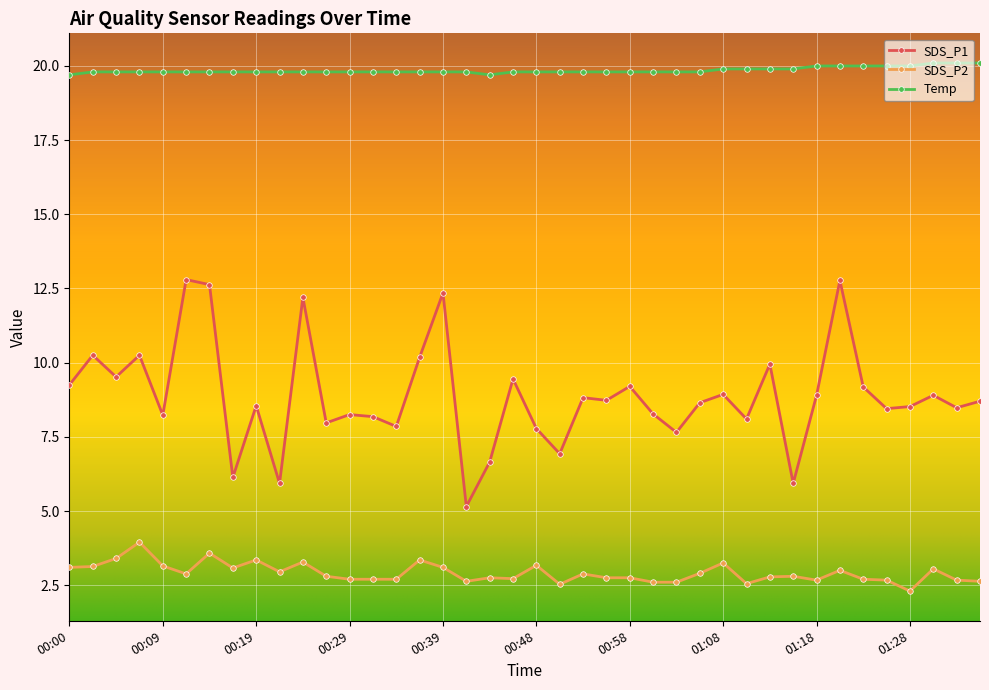

List the series in order of their overall mean, highest first.

Temp, SDS_P1, SDS_P2